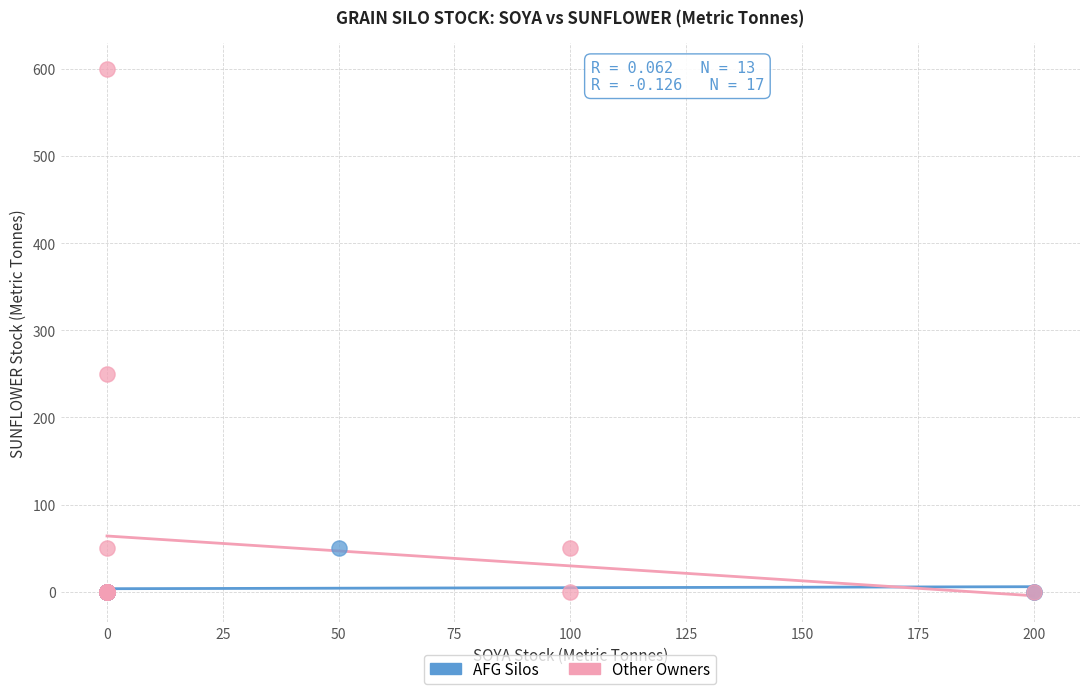

Which series reaches the maximum Y coordinate?

Other Owners